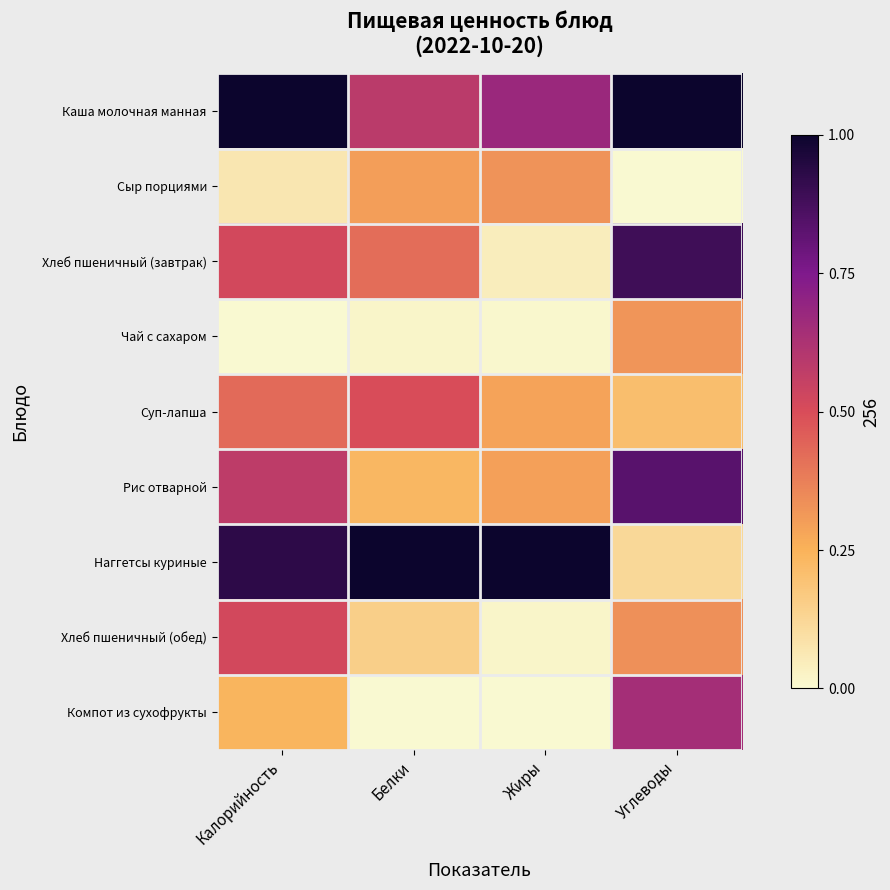

How many distinct data groups are displayed?

9